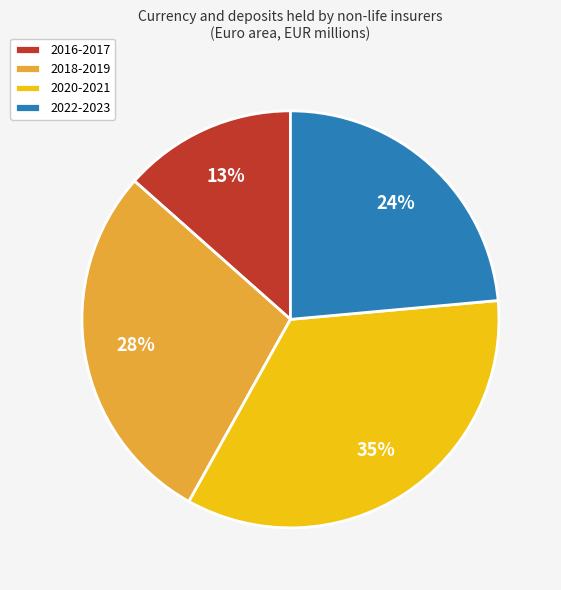

Rank the categories by value from highest to lowest.

2020-2021, 2018-2019, 2022-2023, 2016-2017